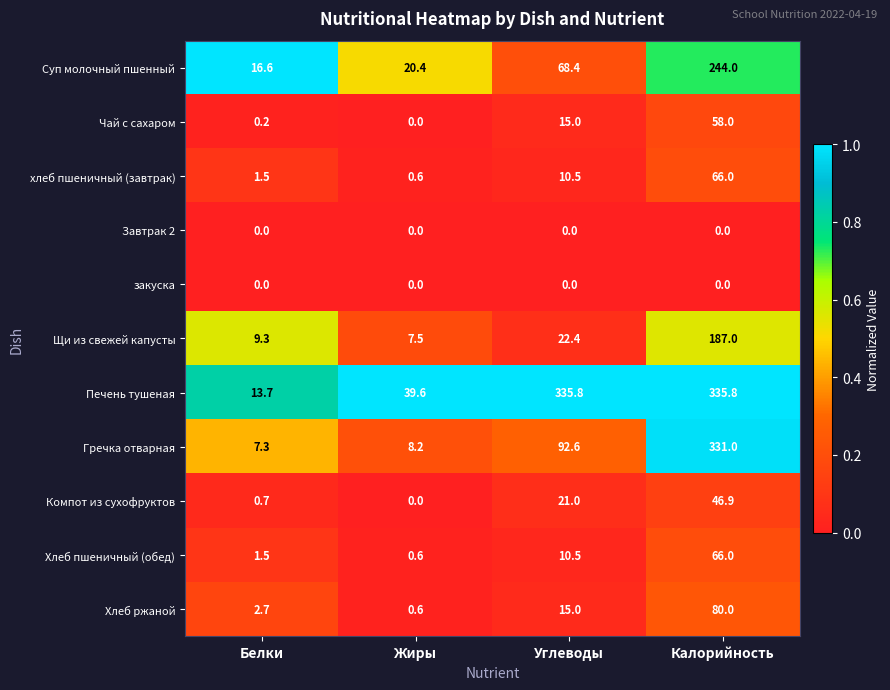

What is the difference between the highest and lowest values at Жиры?

39.6